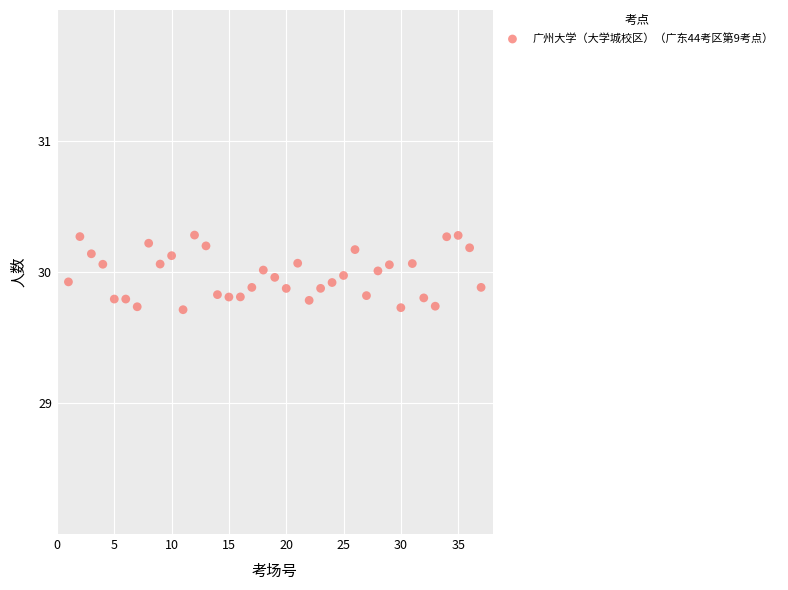

What is the range of Y values (max minus min)?

0.6